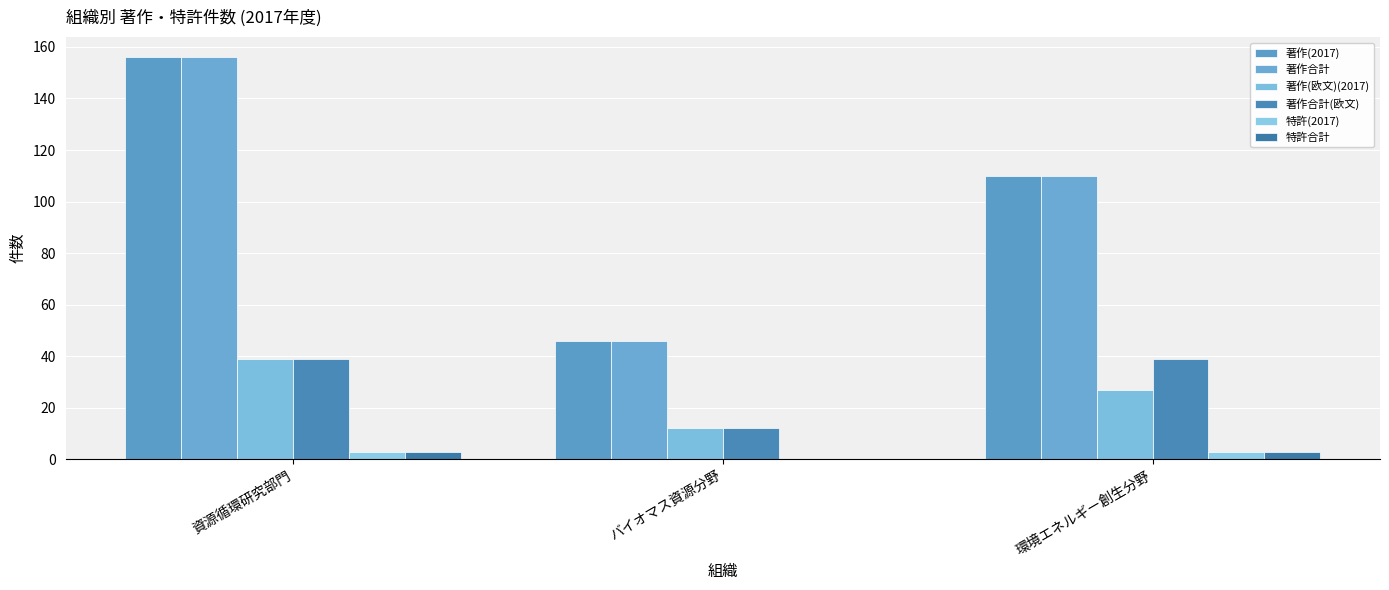

The value of 特許合計 at 環境エネルギー創生分野 is 1. True or false?

False